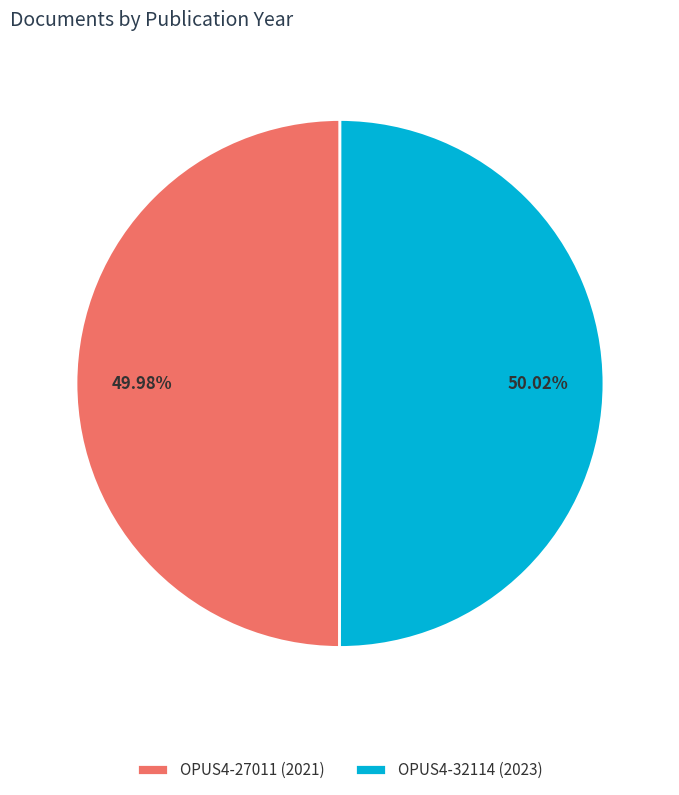

Combined, what portion of the pie is OPUS4-32114 and OPUS4-27011?

100.0%